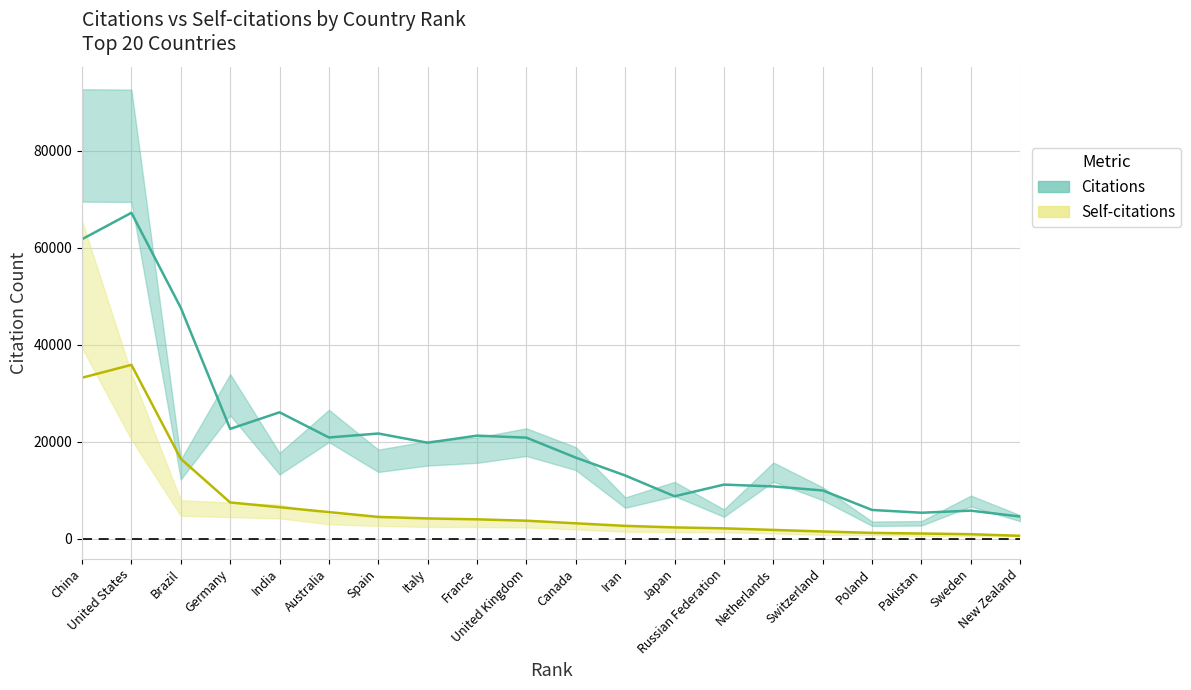

Does the chart have visible grid lines?

Yes